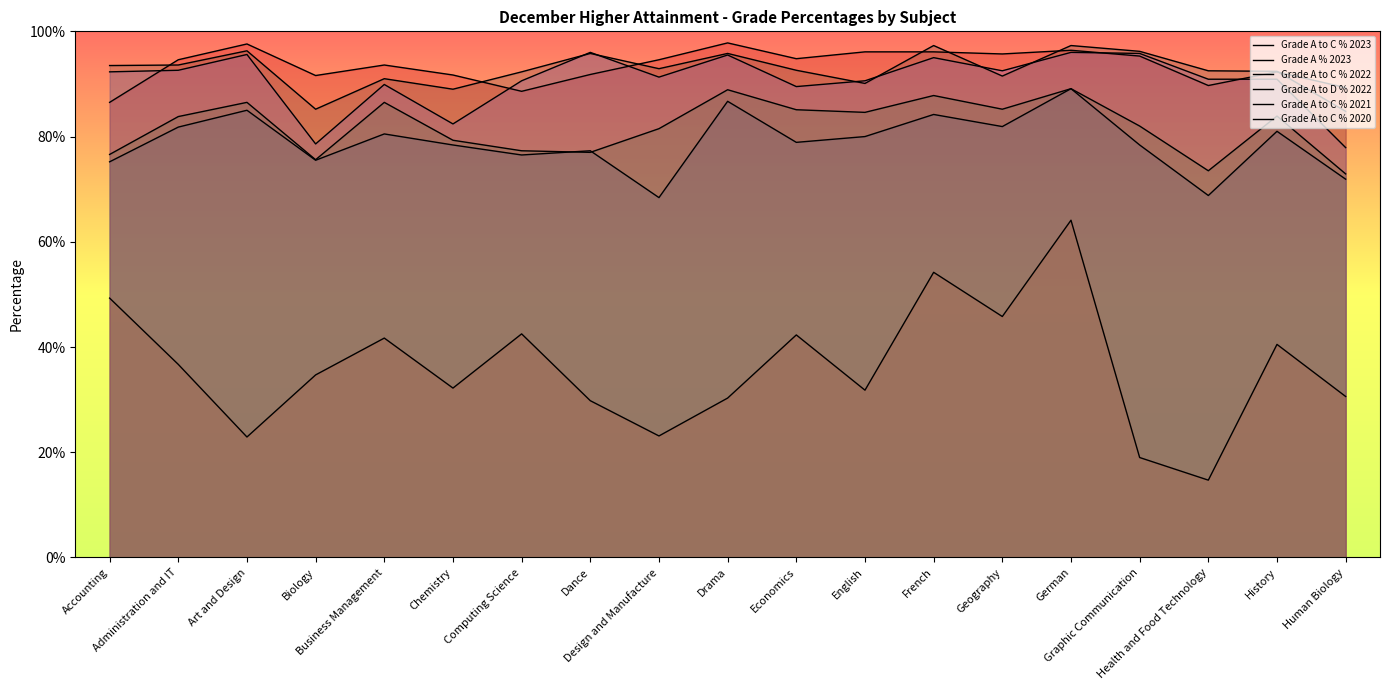

Where is the first local minimum for Grade A to C % 2020?

Biology